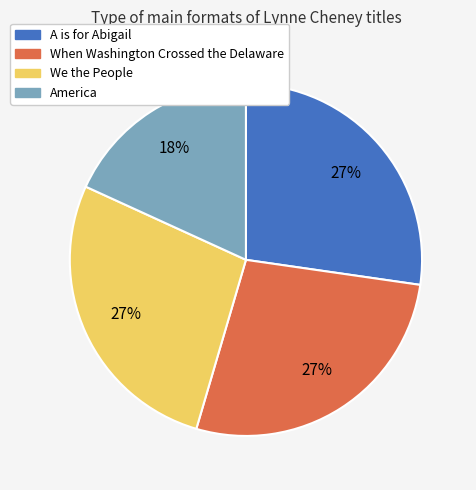

To the nearest percent, what percentage of the pie is When Washington Crossed the Delaware?

27%